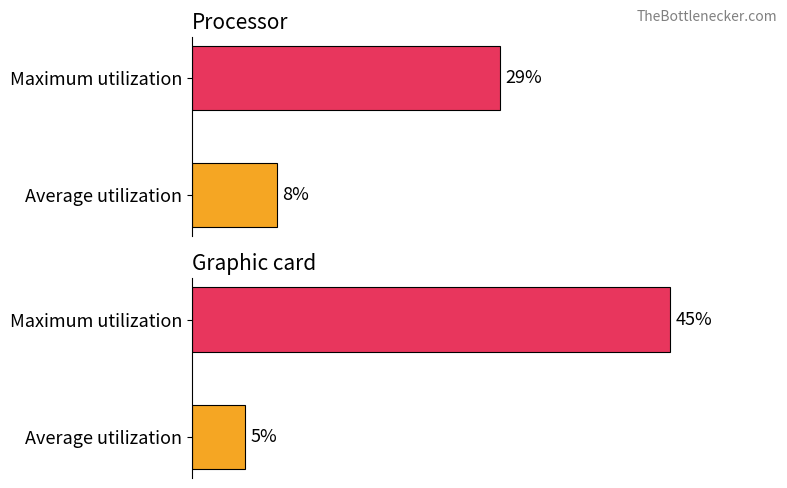

Count the number of data series in this chart.

2